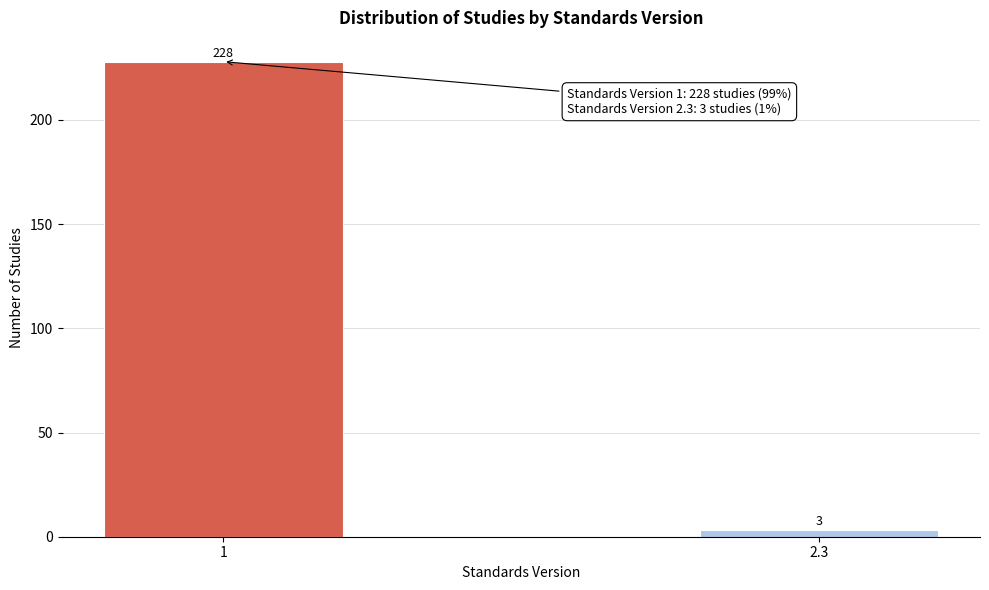

Reading left to right, list all the values displayed in this chart.

1=228	2.3=3